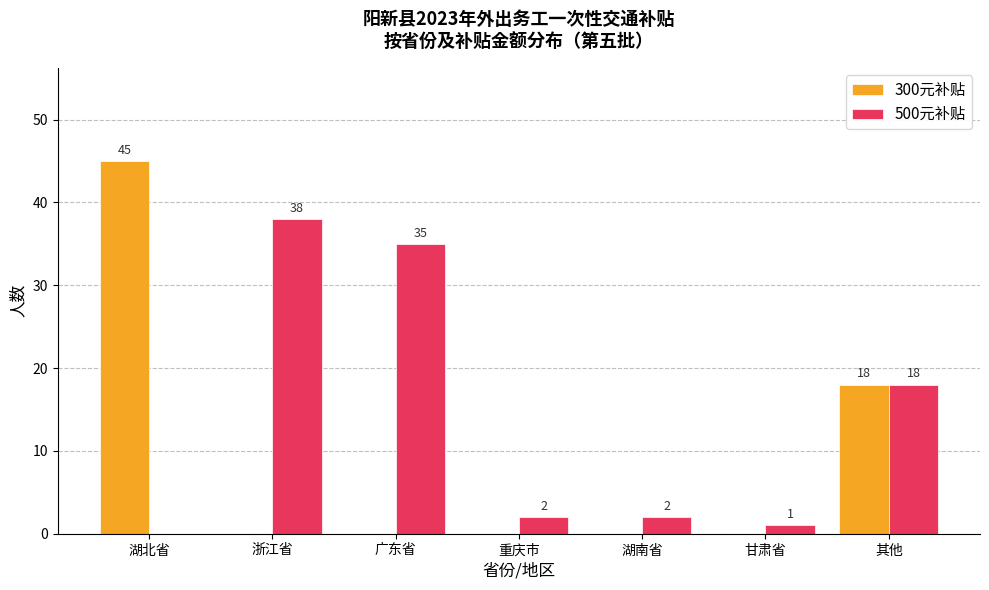

Between 广东省 and 湖南省, which series saw the biggest shift?

500元补贴